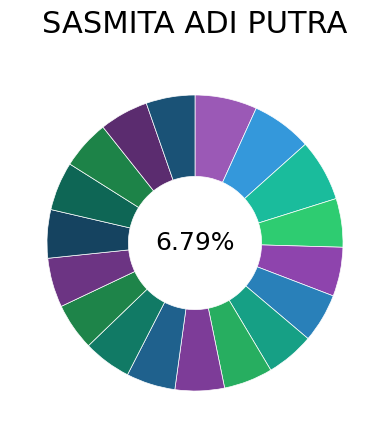

The 11-Thu slice represents 12% of the pie. True or false?

False